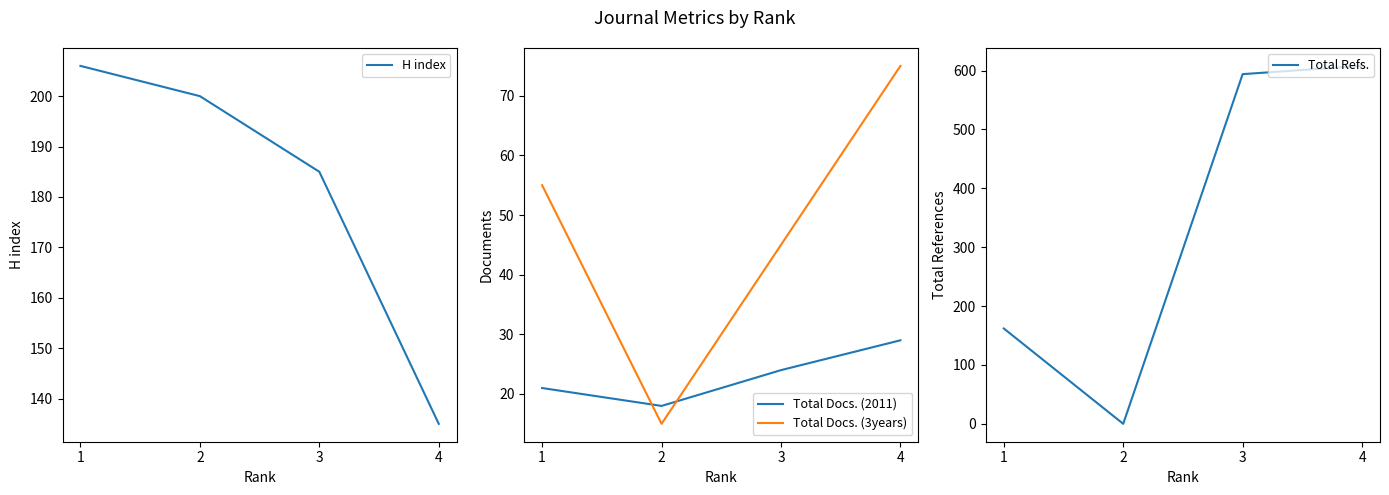

Between 2 and 4, which series saw the biggest shift?

Total Refs.